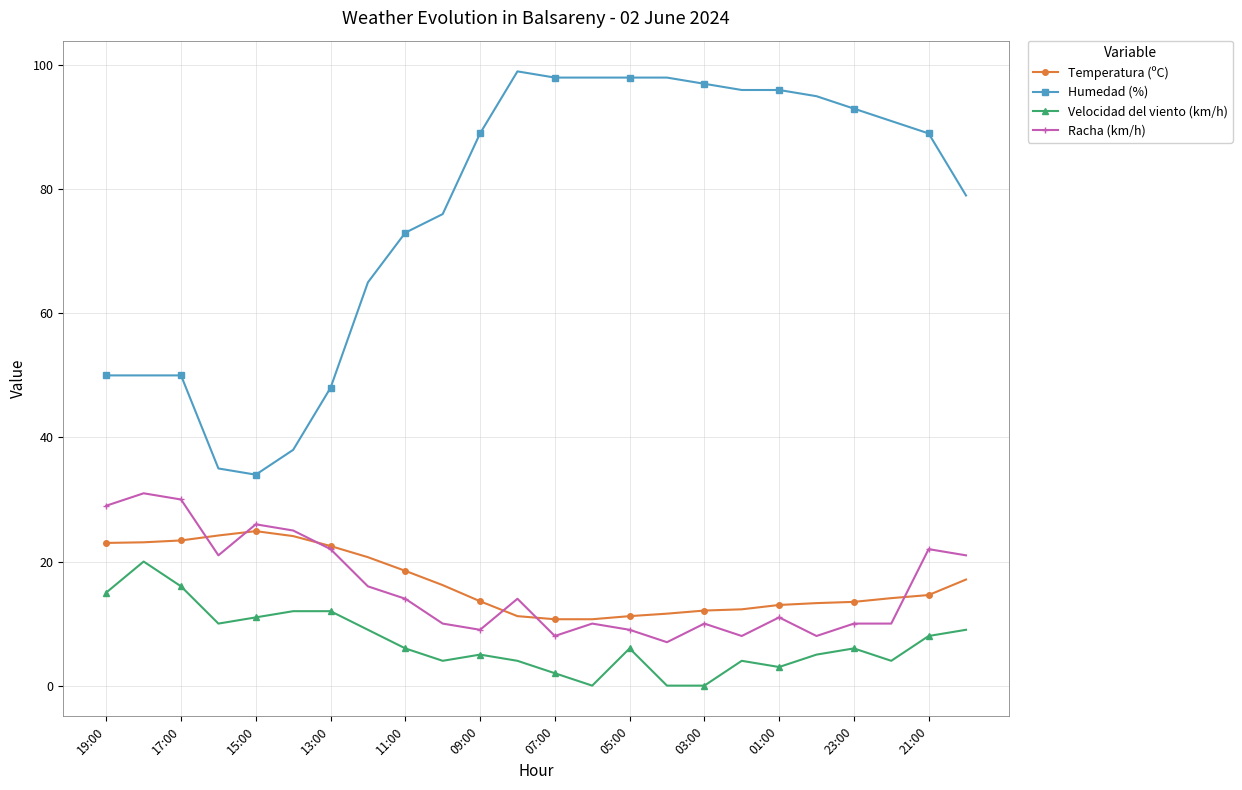

What is the sum of all Temperatura (ºC) values?

399.6